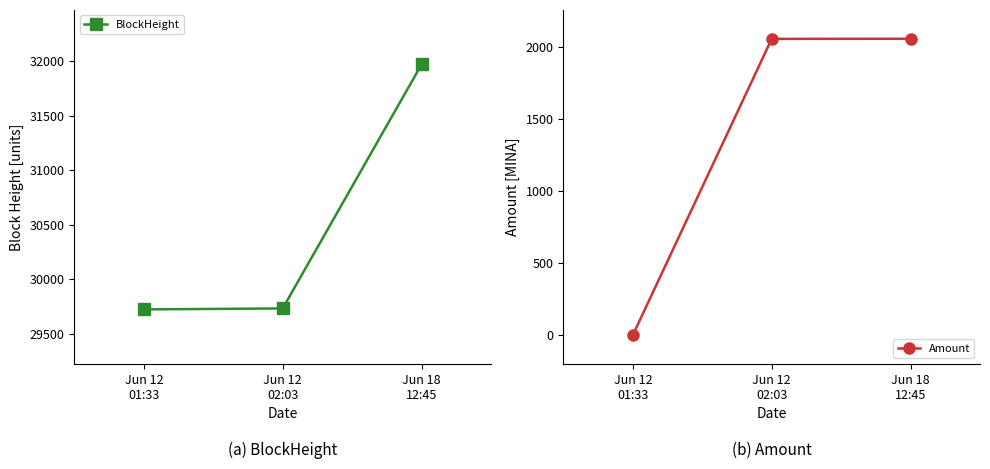

List the labels in order of BlockHeight value, smallest first.

Jun 12
01:33, Jun 12
02:03, Jun 18
12:45